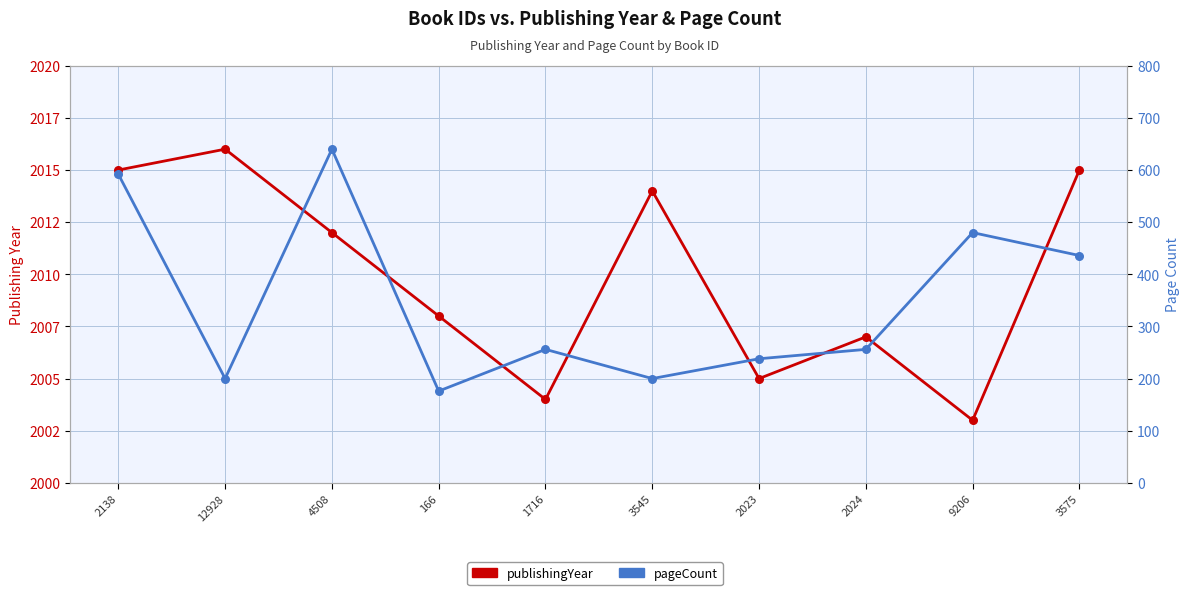

At how many categories does at least one series exceed 636?

10